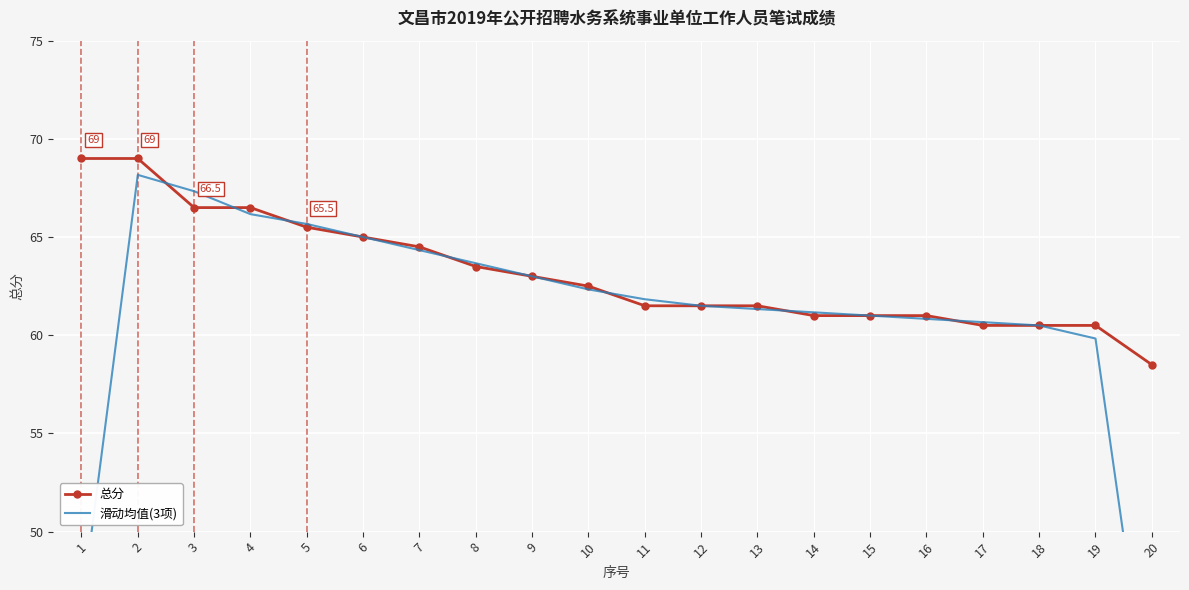

Rank the series by their average value, from highest to lowest.

总分, 滑动均值(3项)